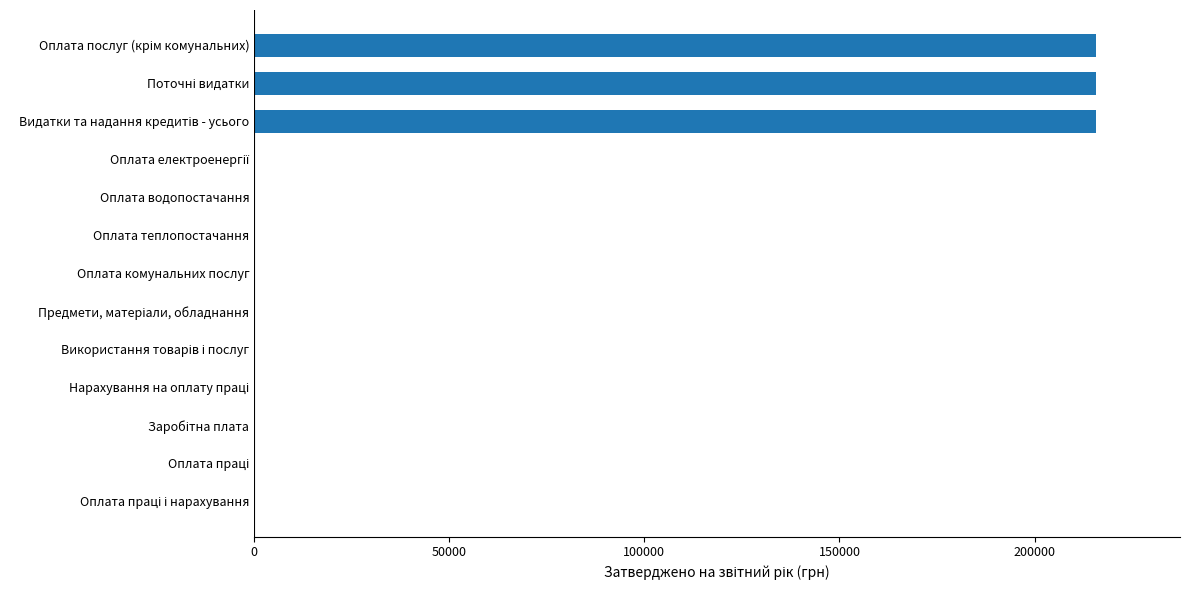

The value at Оплата комунальних послуг is 0. True or false?

True